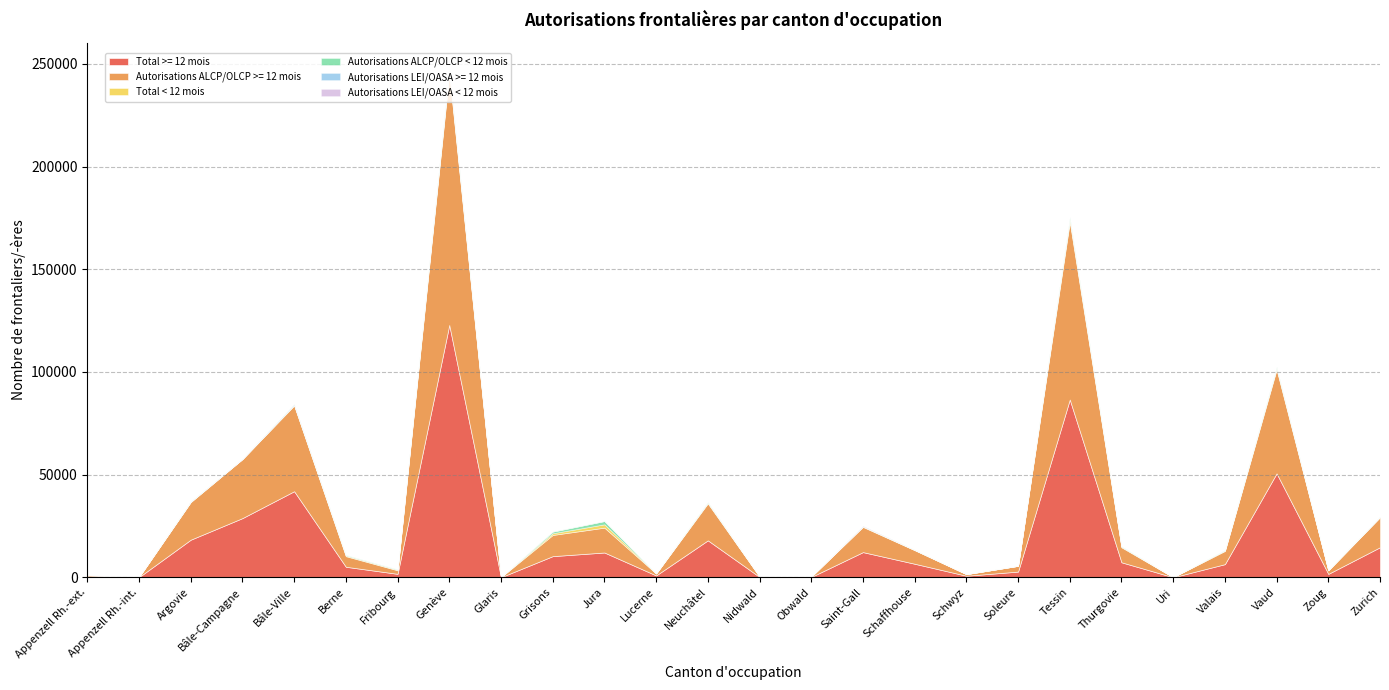

What is the sum of all Autorisations ALCP/OLCP < 12 mois values?

7357